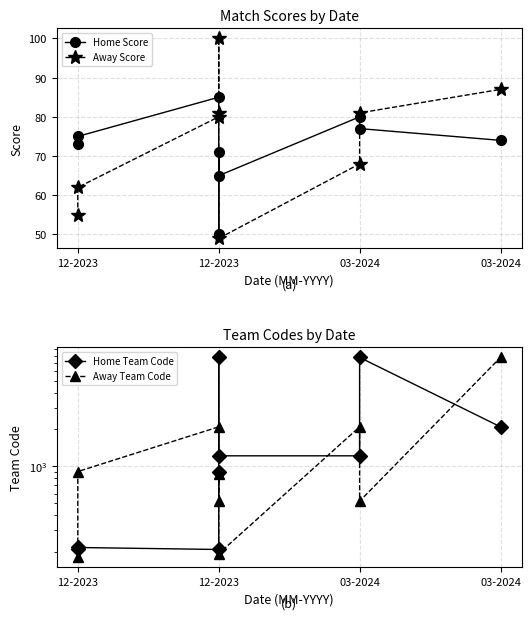

What is the difference between the maximum and minimum values in the Away Team Code series?

7554